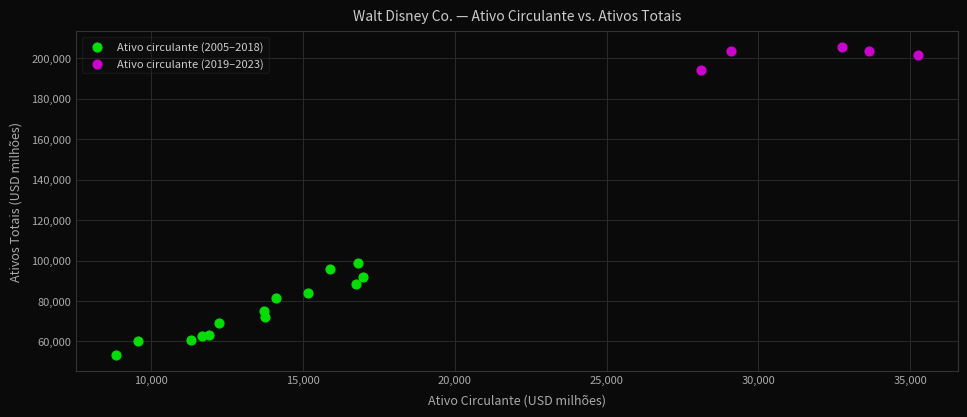

Which series reaches the maximum Y coordinate?

Ativo circulante (2019–2023)